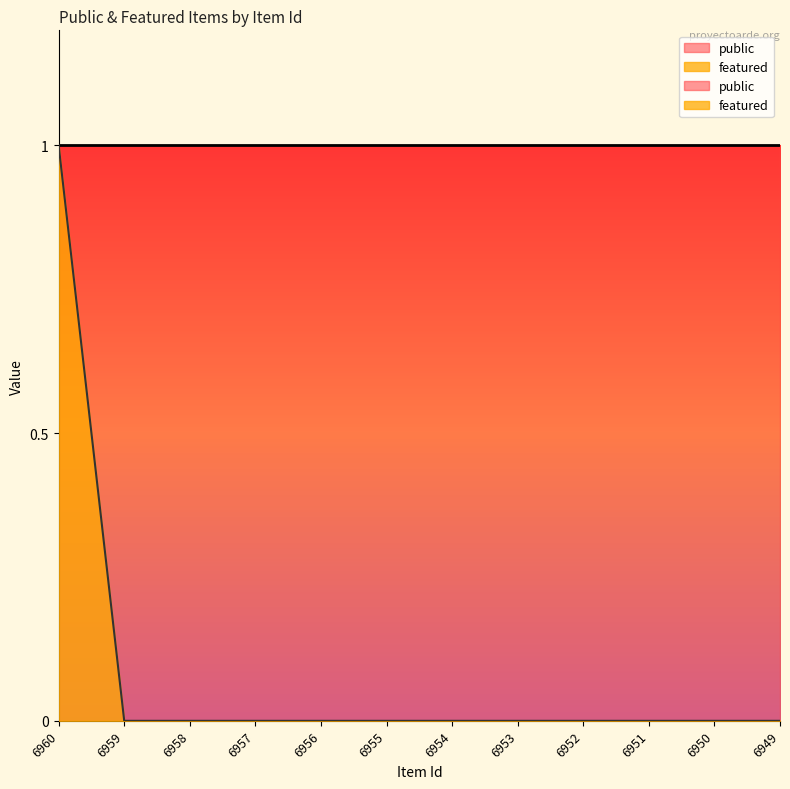

How many data points are above 0?

1